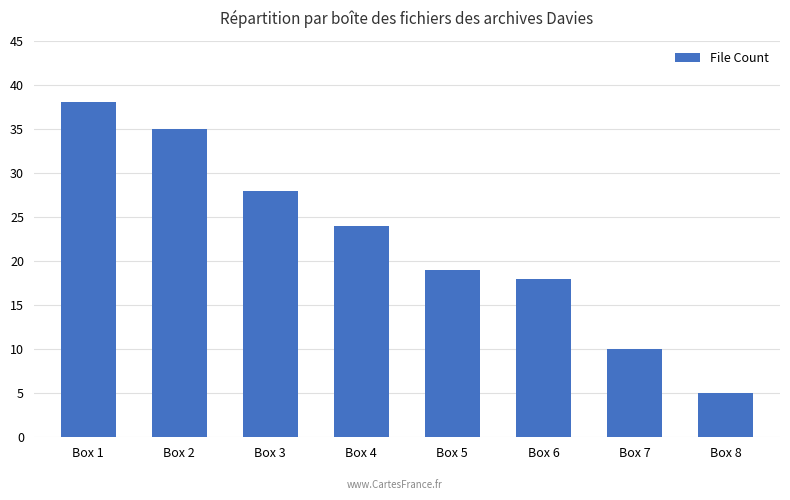

What is the difference between the maximum and minimum values?

33